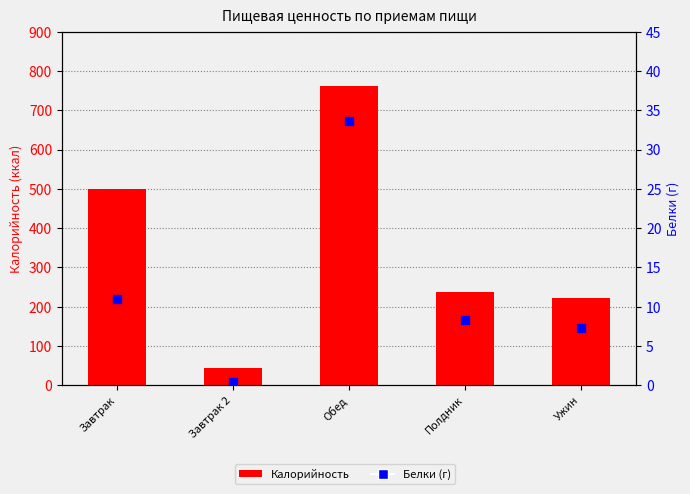

What are all the series names shown in the legend?

Калорийность, Белки (г)